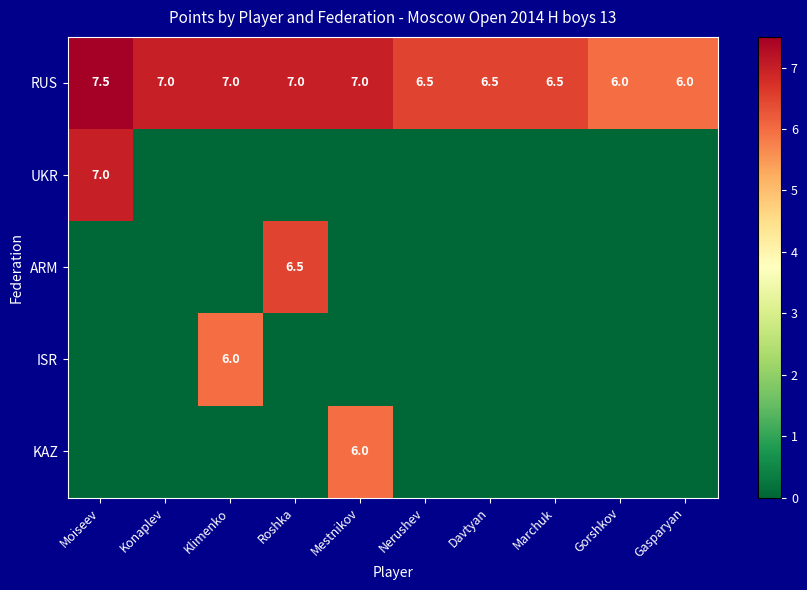

How many values in the RUS series are below 7?

5